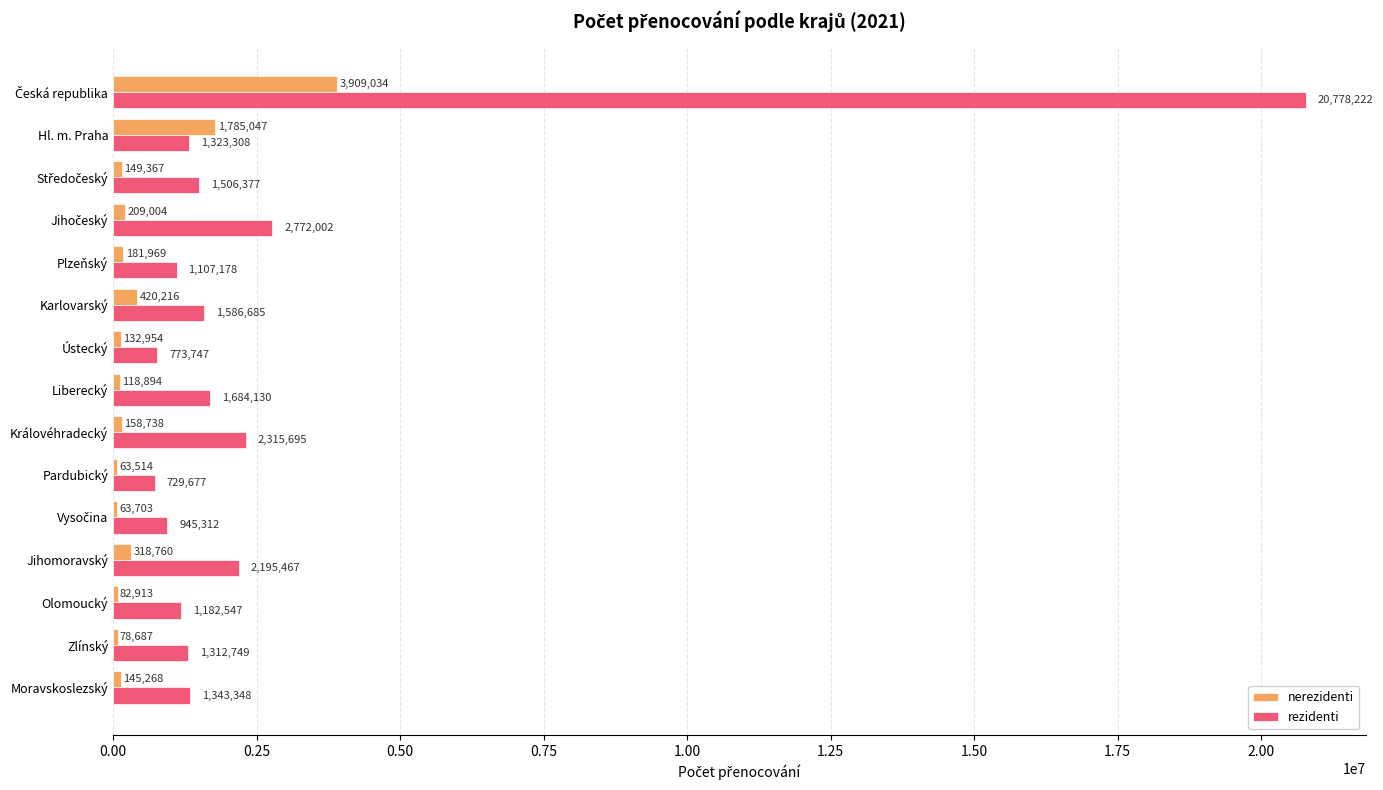

True or false: nerezidenti has a value of 1785047 at Hl. m. Praha.

True